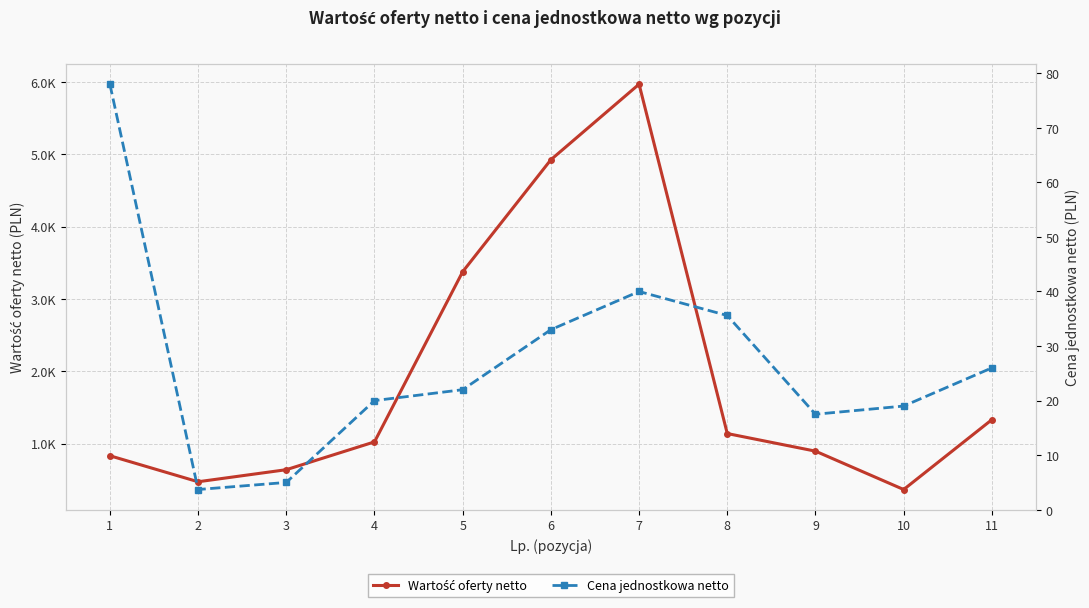

Is this an area chart (filled region under the line)?

No